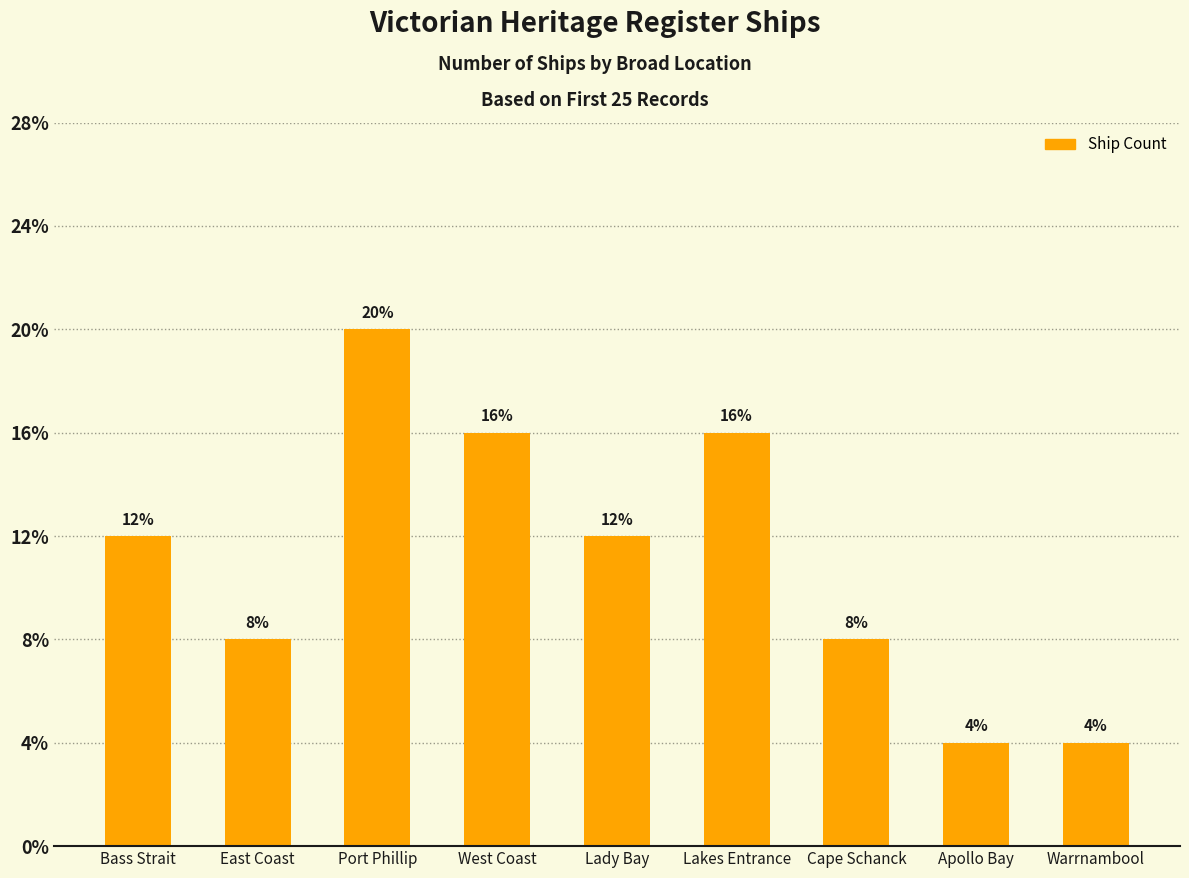

Rank the categories by value from highest to lowest.

Port Phillip, West Coast, Lakes Entrance, Bass Strait, Lady Bay, East Coast, Cape Schanck, Apollo Bay, Warrnambool